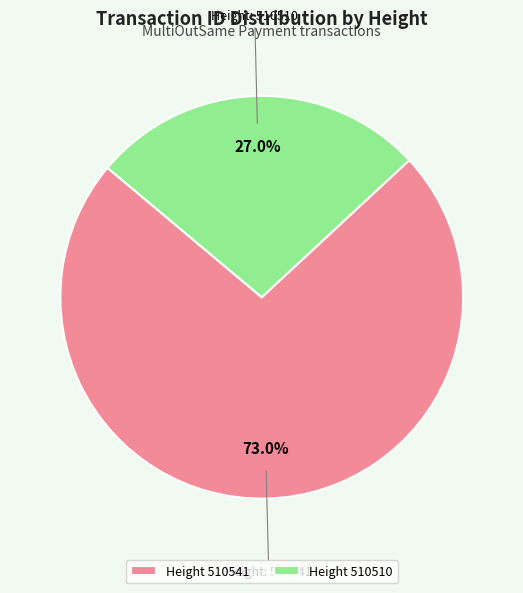

What is the smallest slice in the pie chart?

Height 510510